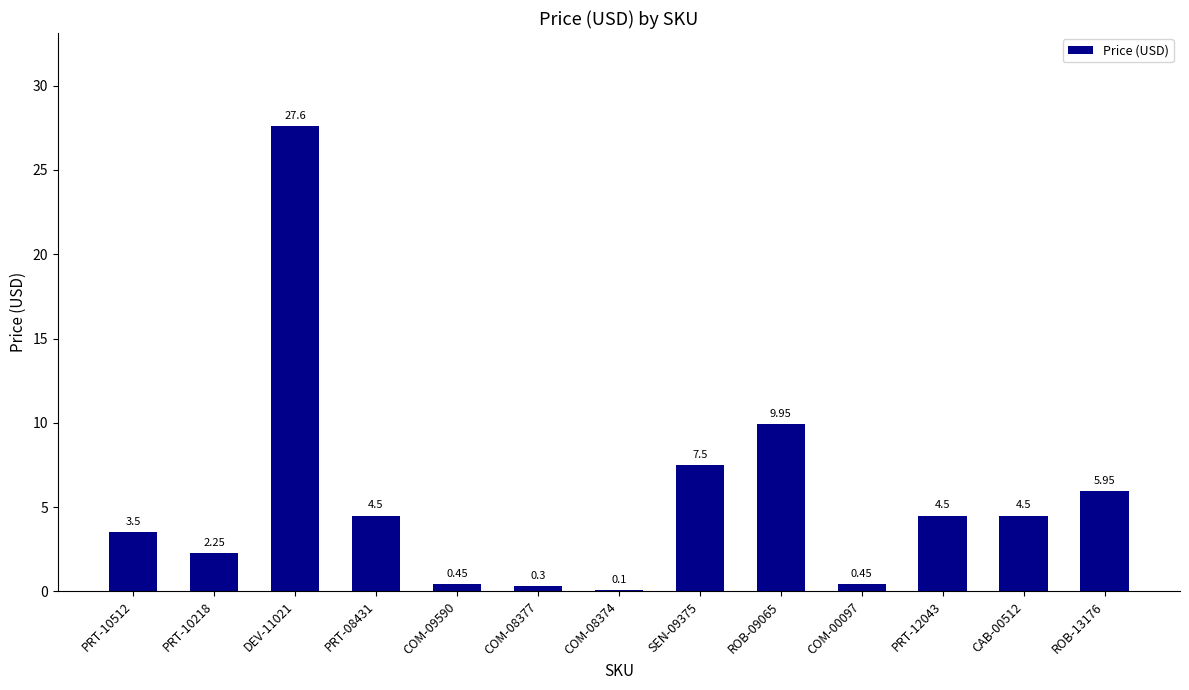

What is the ratio of the value at PRT-12043 to the value at PRT-08431?

1.0